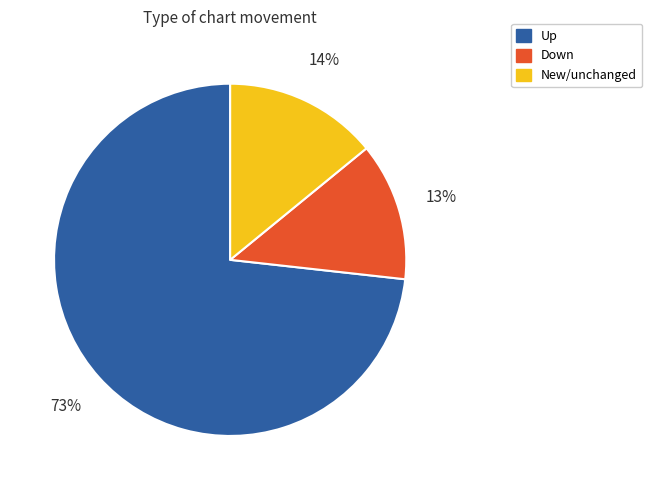

Is there any slice that represents more than half of the pie?

Yes